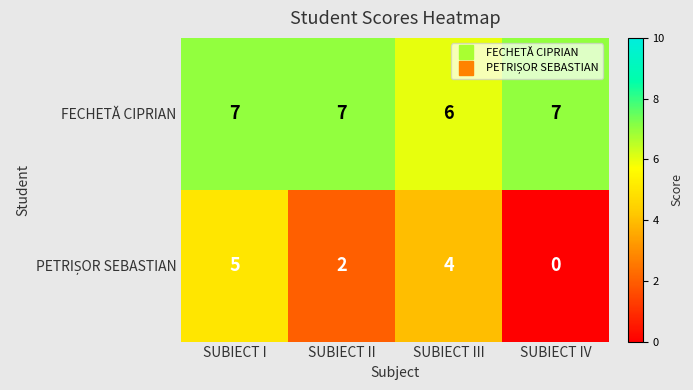

What is the minimum value for FECHETĂ CIPRIAN?

6